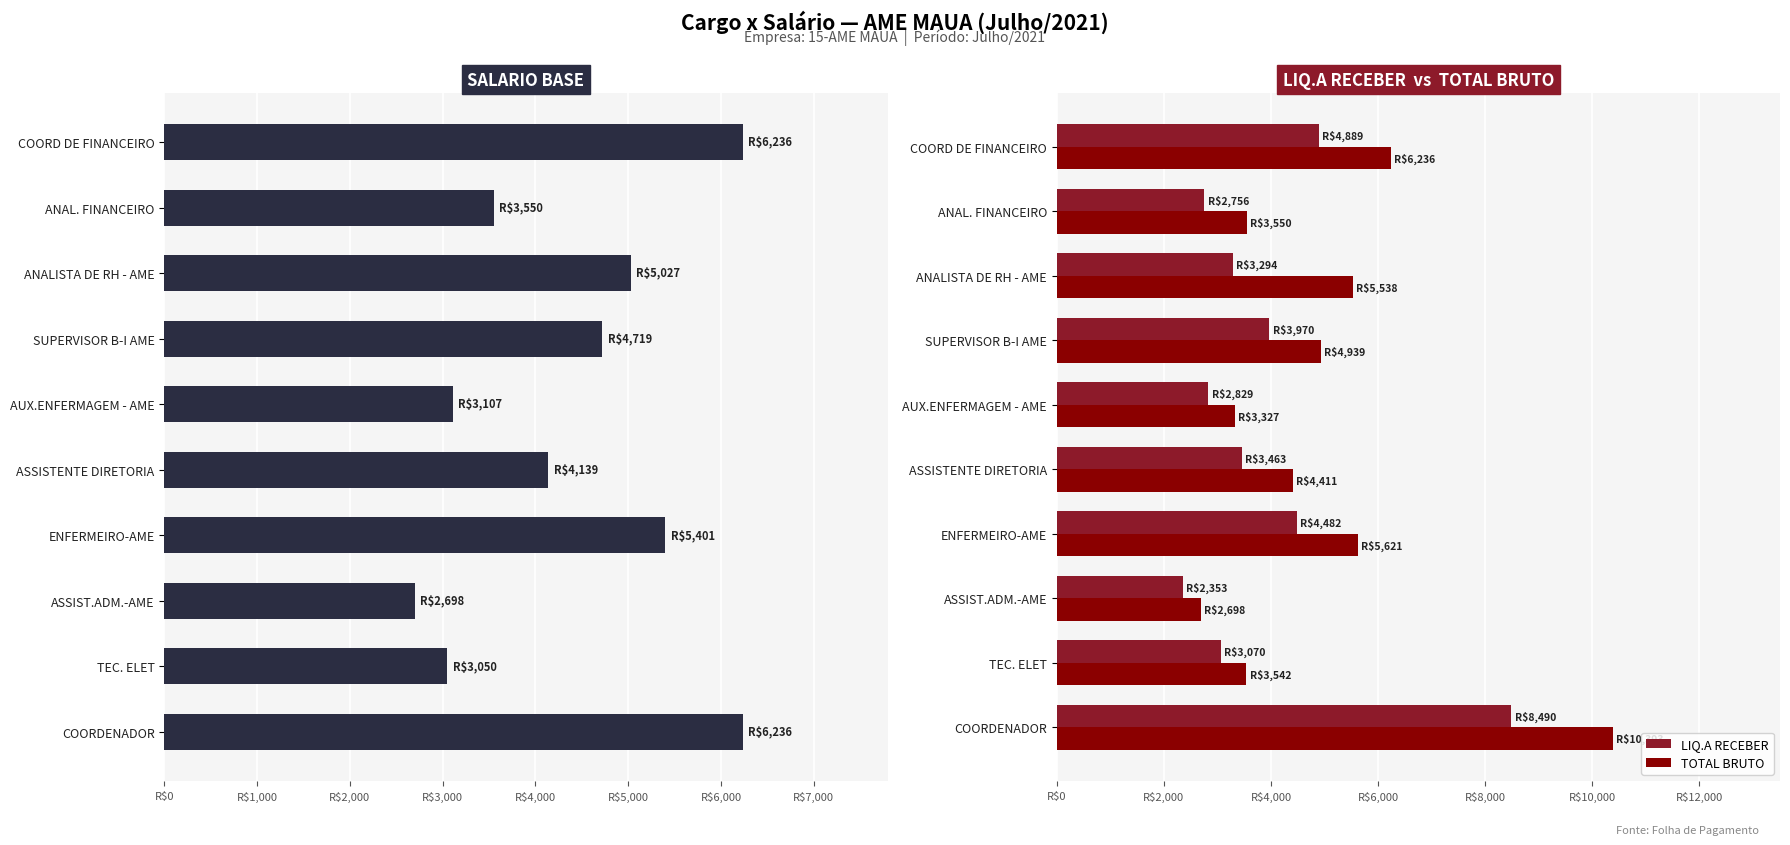

What position from the left is SUPERVISOR B-I AME?

7